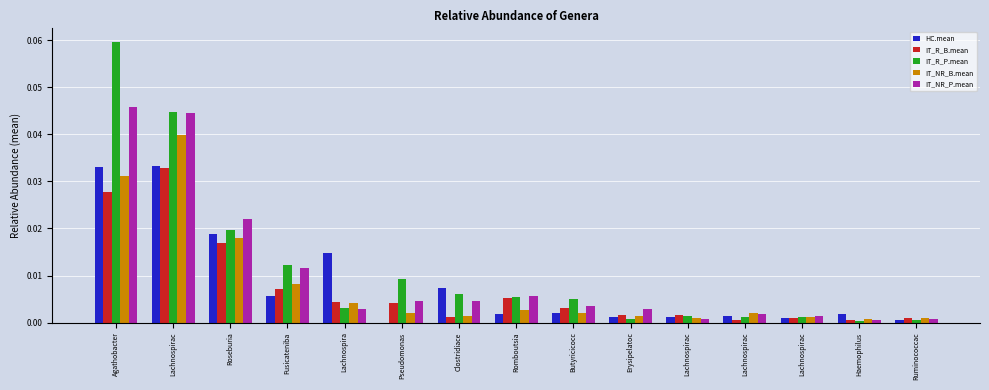

Is it true that HC.mean equals 0.0 at Erysipelatoc?

False